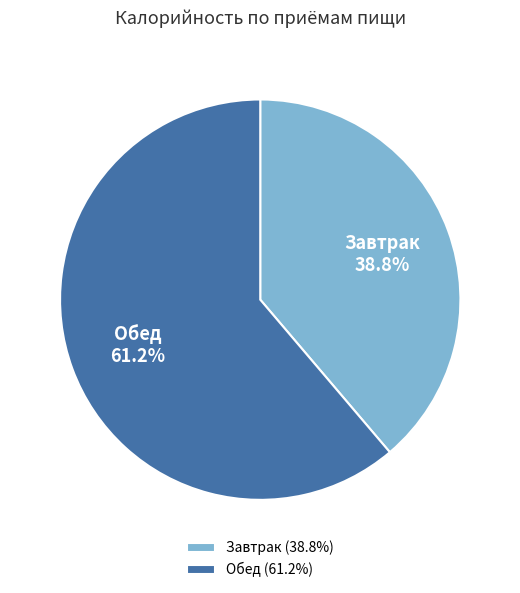

Which category accounts for the majority?

Обед